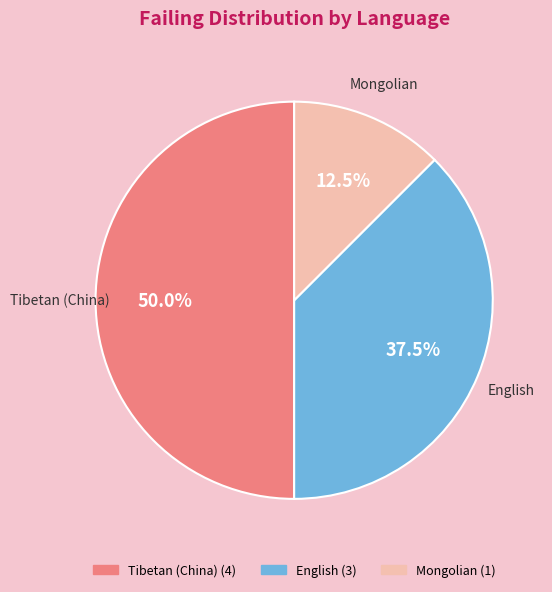

The Mongolian slice represents 24% of the pie. True or false?

False